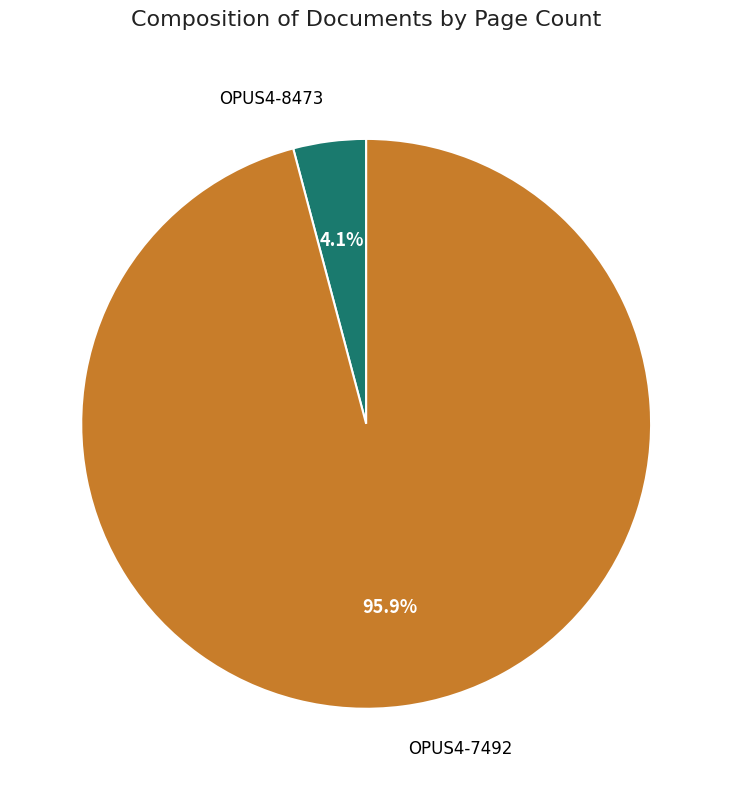

Which has a higher value, OPUS4-7492 or OPUS4-8473?

OPUS4-7492